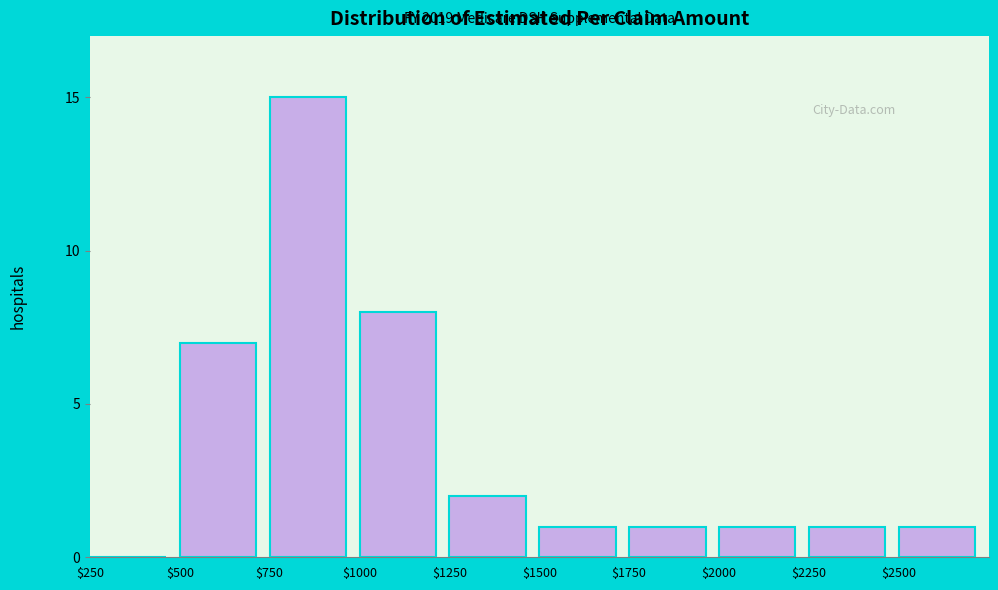

What is the approximate value at $750, to the nearest 5?

15